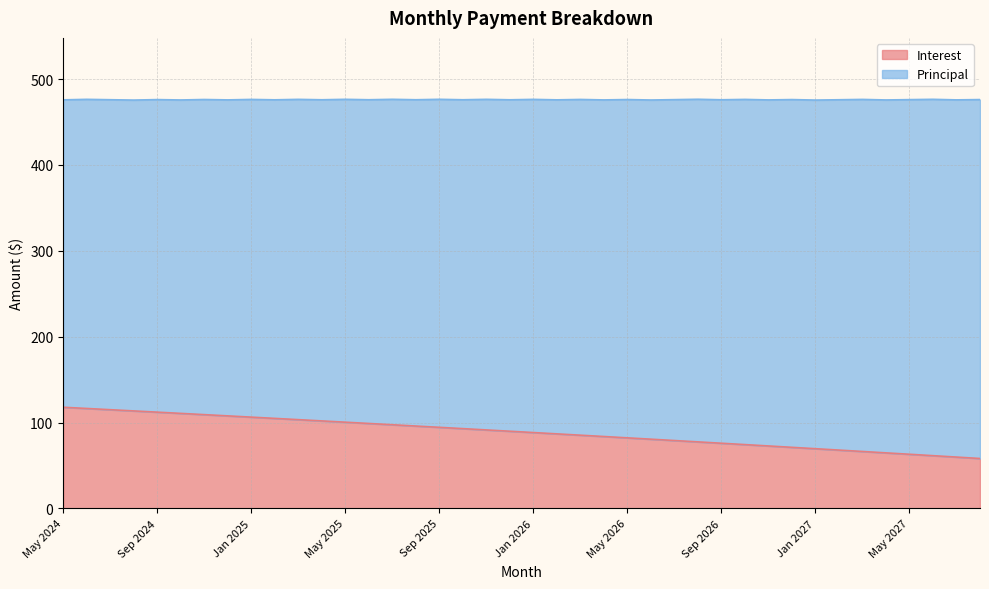

Which label corresponds to the smallest value in the chart?

Aug 2027